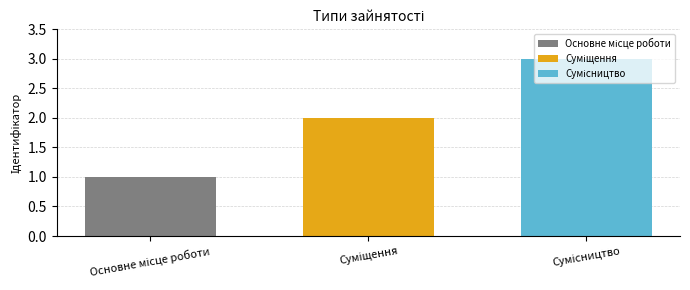

What is the greatest value displayed?

3